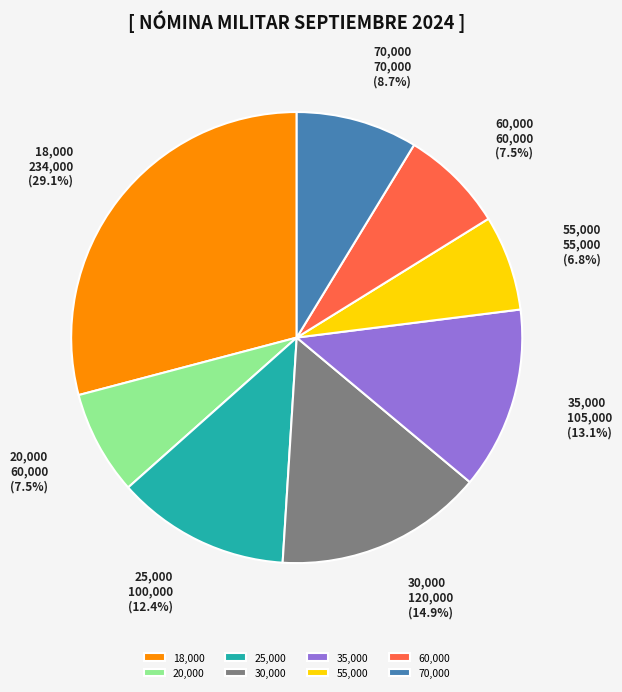

How many segments does this pie chart have?

8